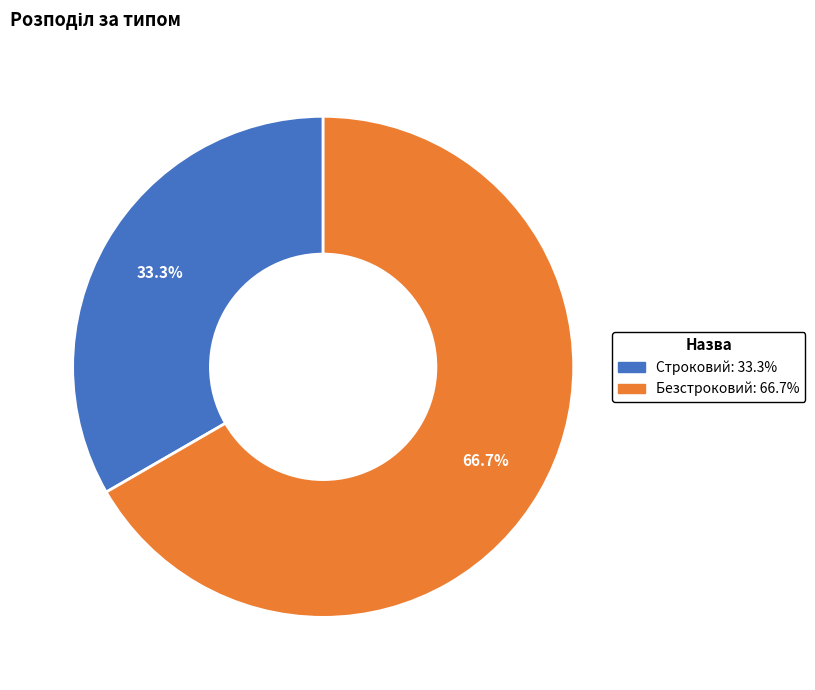

What is the smallest slice in the pie chart?

Строковий